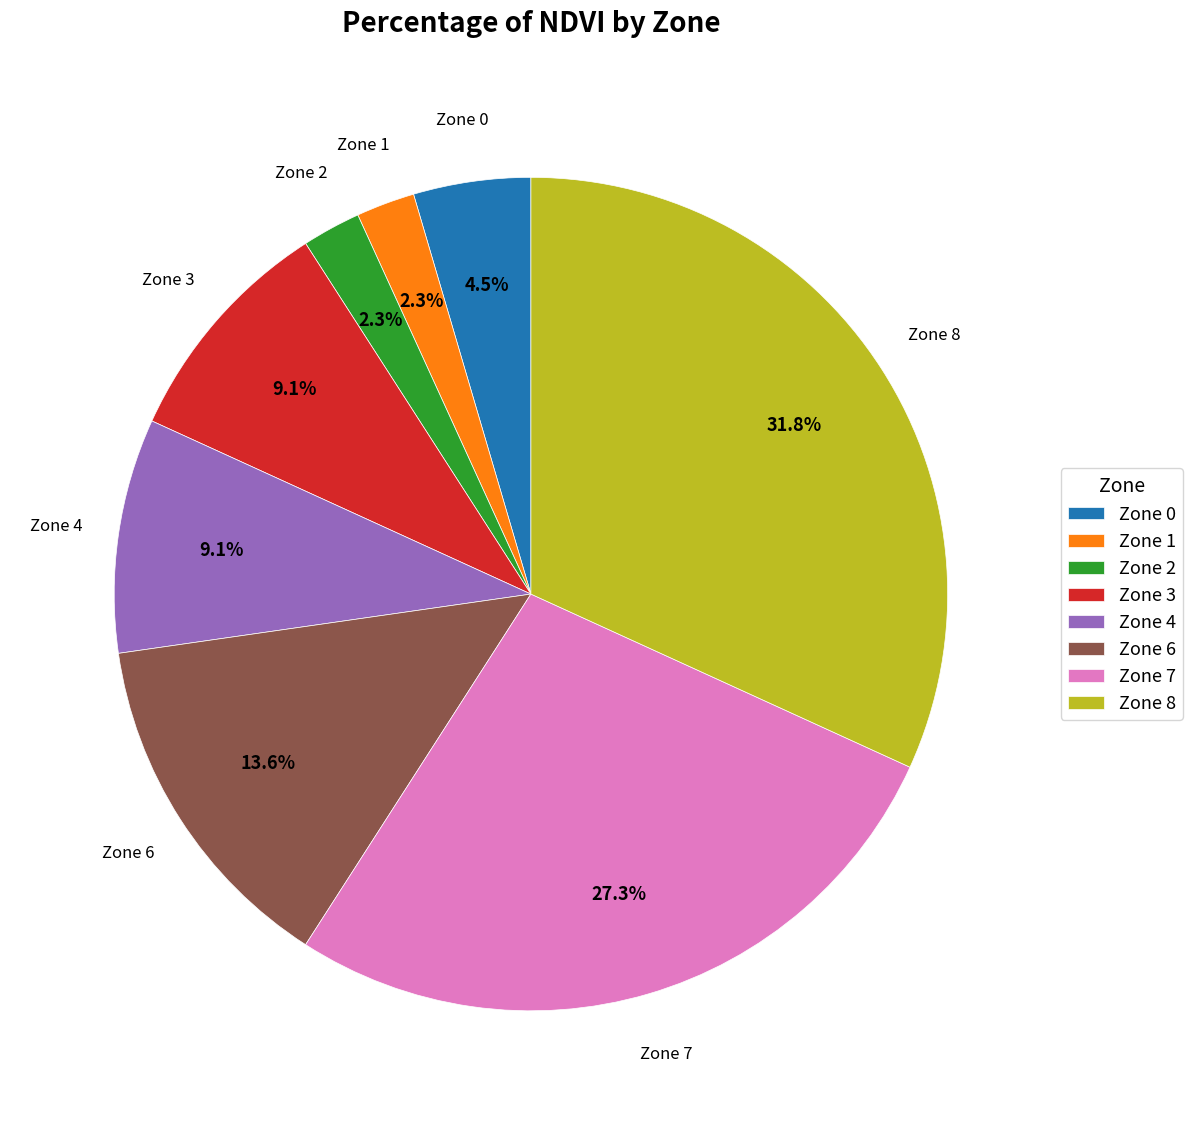

Is Zone 7 the majority of the pie?

No